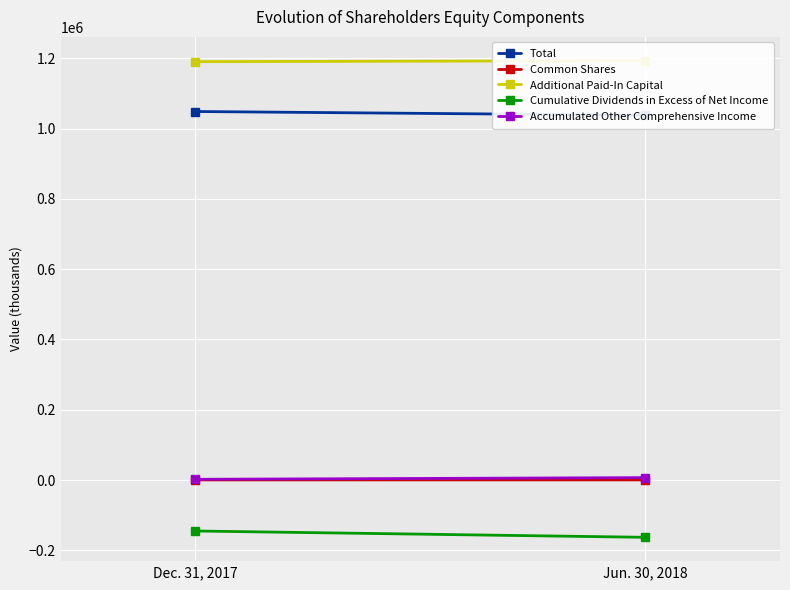

At how many categories does at least one series exceed 259207?

2